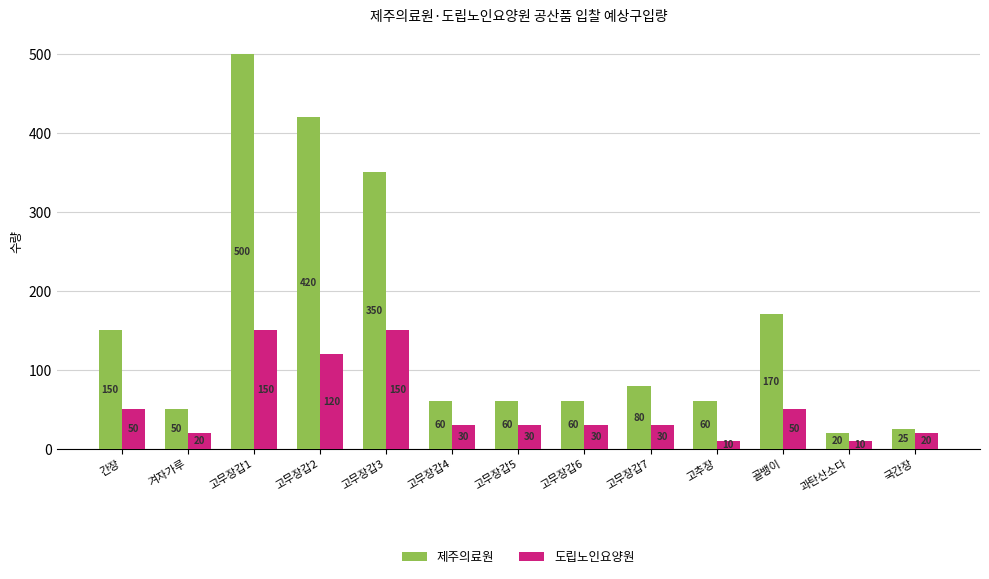

What is the minimum value shown in the chart?

10